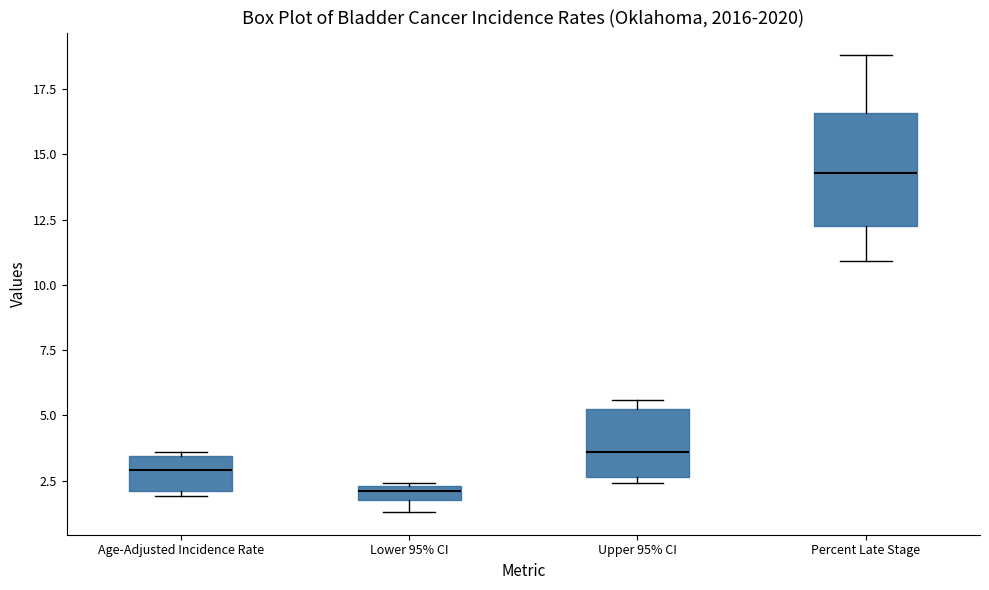

Which box has the highest median line?

Percent Late Stage